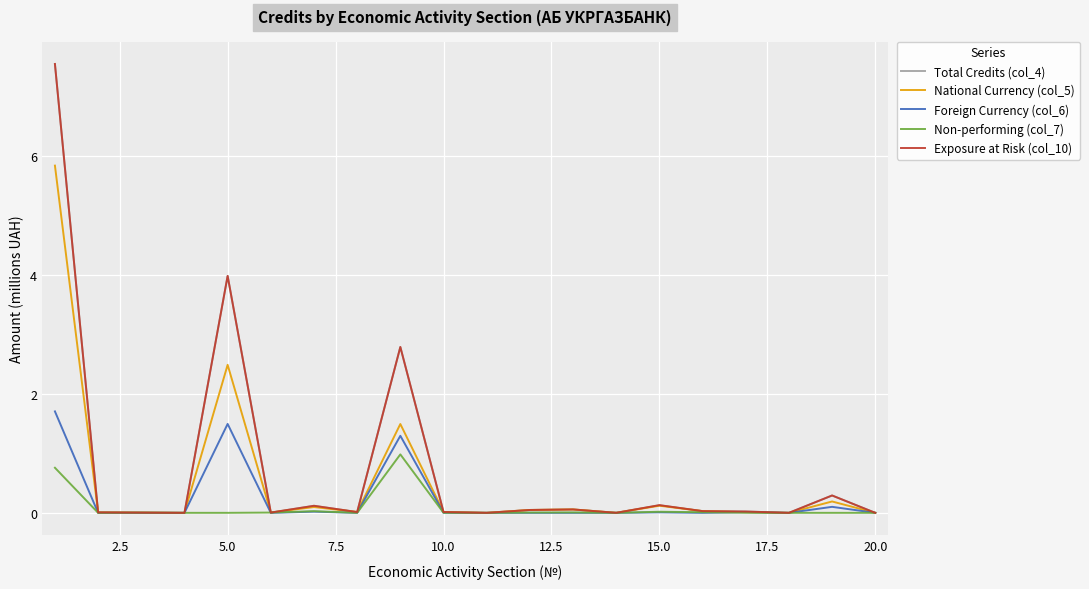

Which series has the widest spread of values?

Exposure at Risk (col_10)